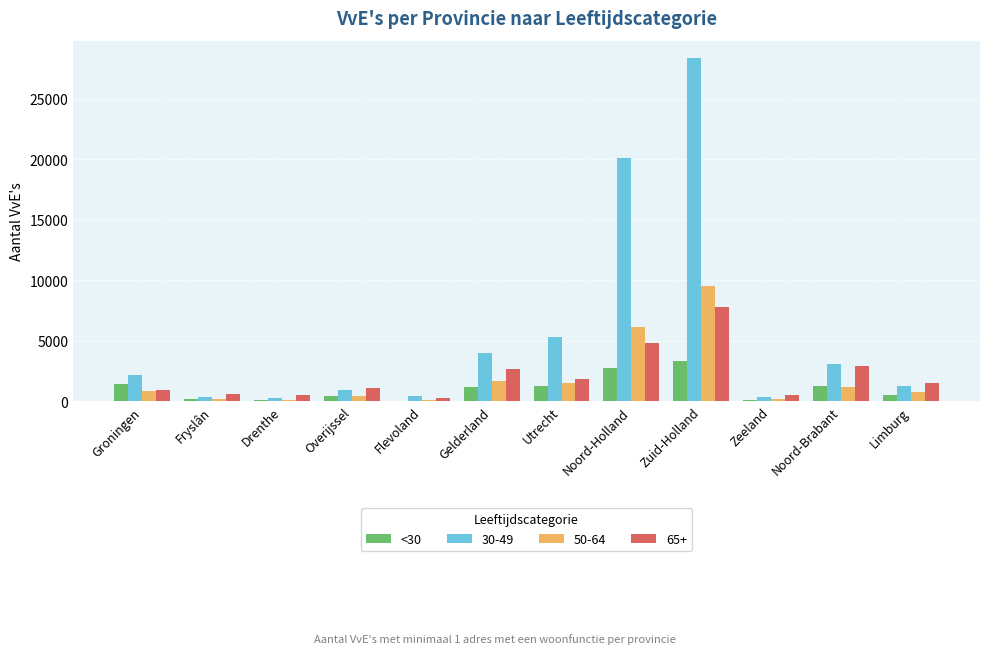

Which series has the largest total across all categories?

30-49